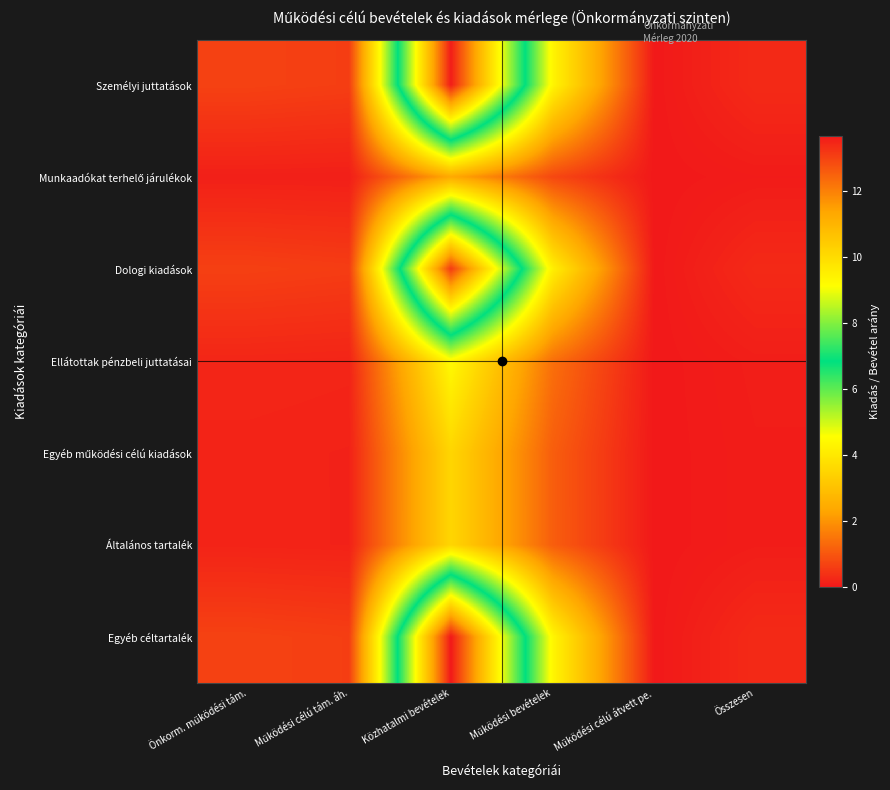

Which has a higher value, Működési bevételek or Közhatalmi bevételek?

Közhatalmi bevételek